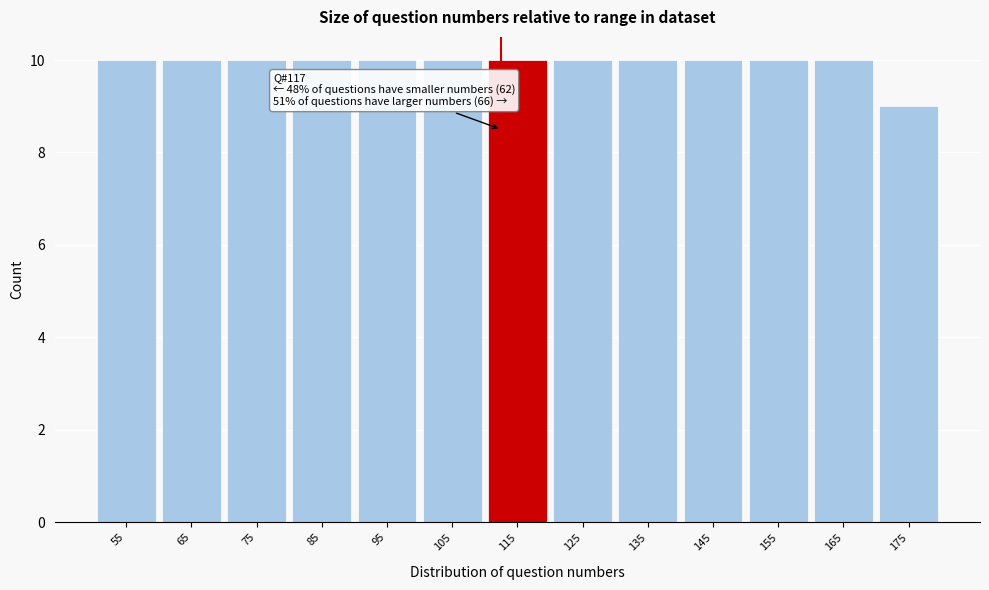

Reading left to right, extract all data points from this chart.

55=10	65=10	75=10	85=10	95=10	105=10	115=10	125=10	135=10	145=10	155=10	165=10	175=9